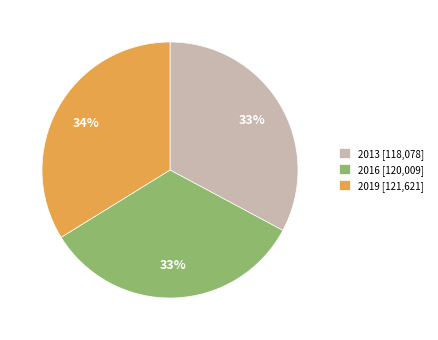

True or false: 2016 accounts for 33% of the total.

True